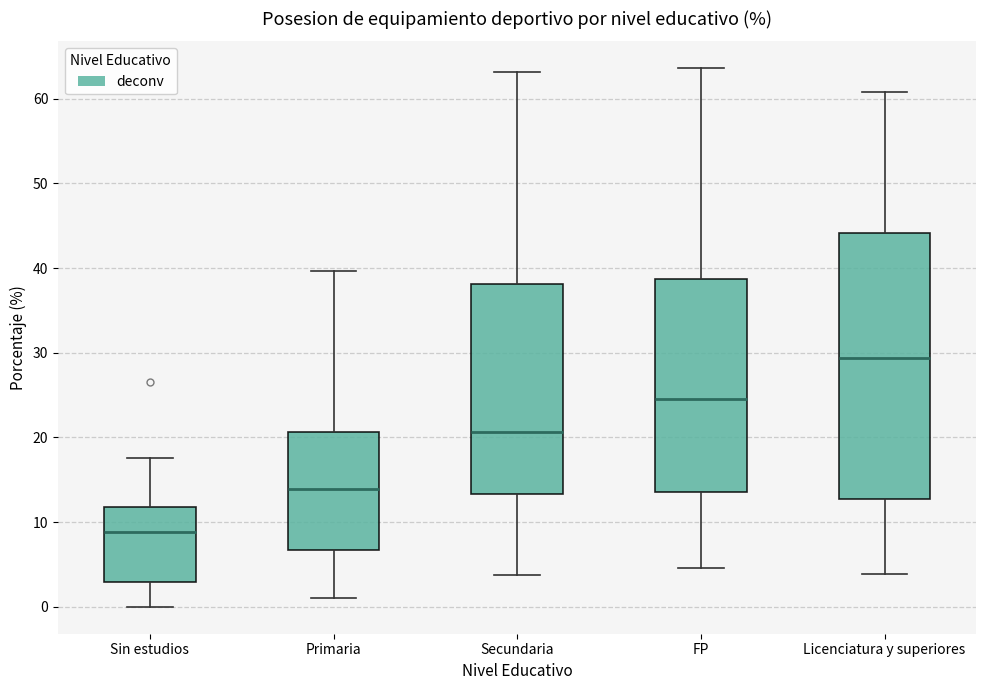

Comparing the boxes themselves (not the whiskers), which one is the tallest?

Licenciatura y superiores